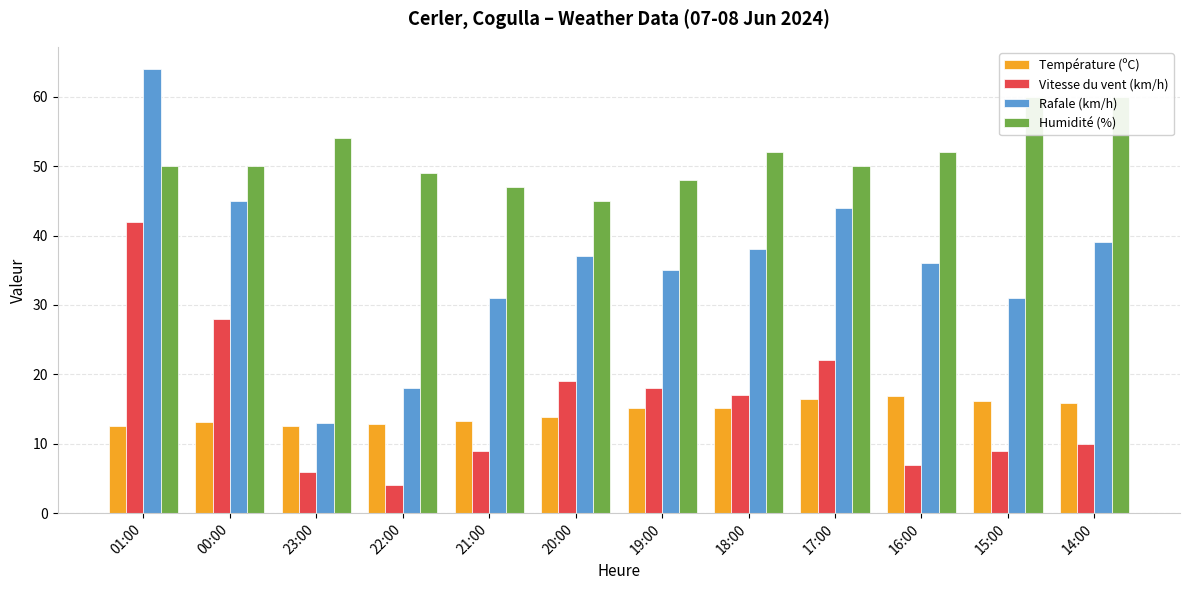

At which label does Humidité (%) reach its minimum?

20:00